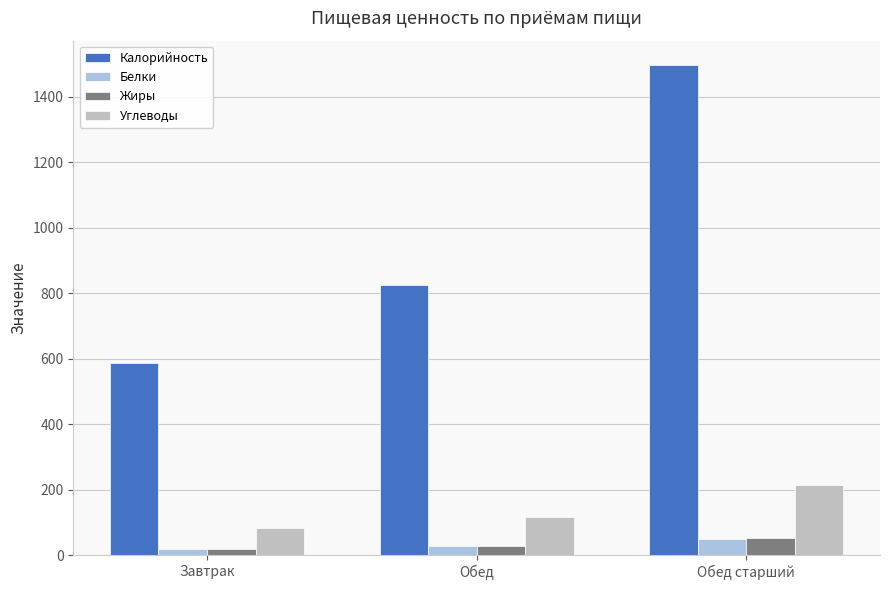

How many data points in Калорийность are less than 824?

1